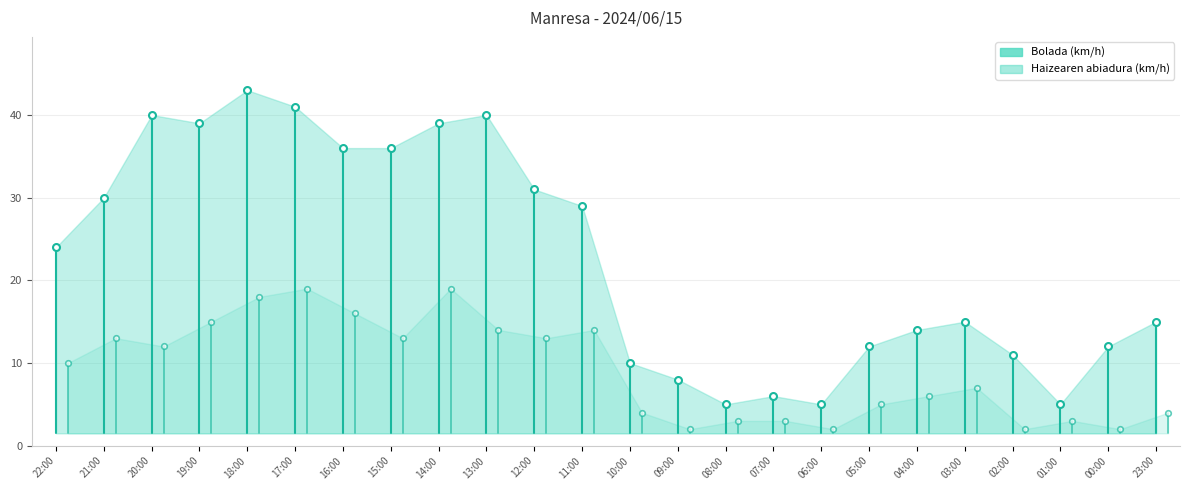

The value of Bolada at 22:00 is 0.6. True or false?

False